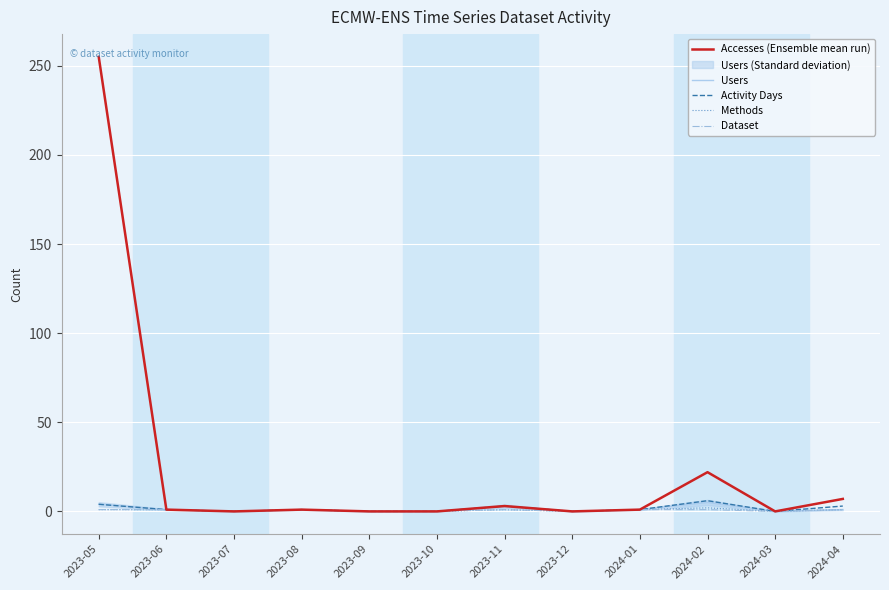

True or false: Methods and Users cross at least once.

False